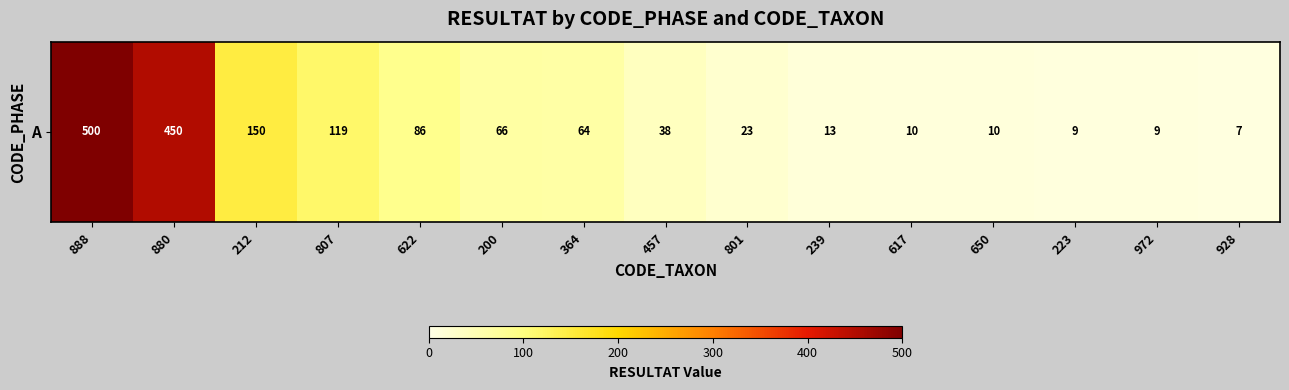

Reading left to right, transcribe all the data shown in this chart.

500	450	150	119	86	66	64	38	23	13	10	10	9	9	7